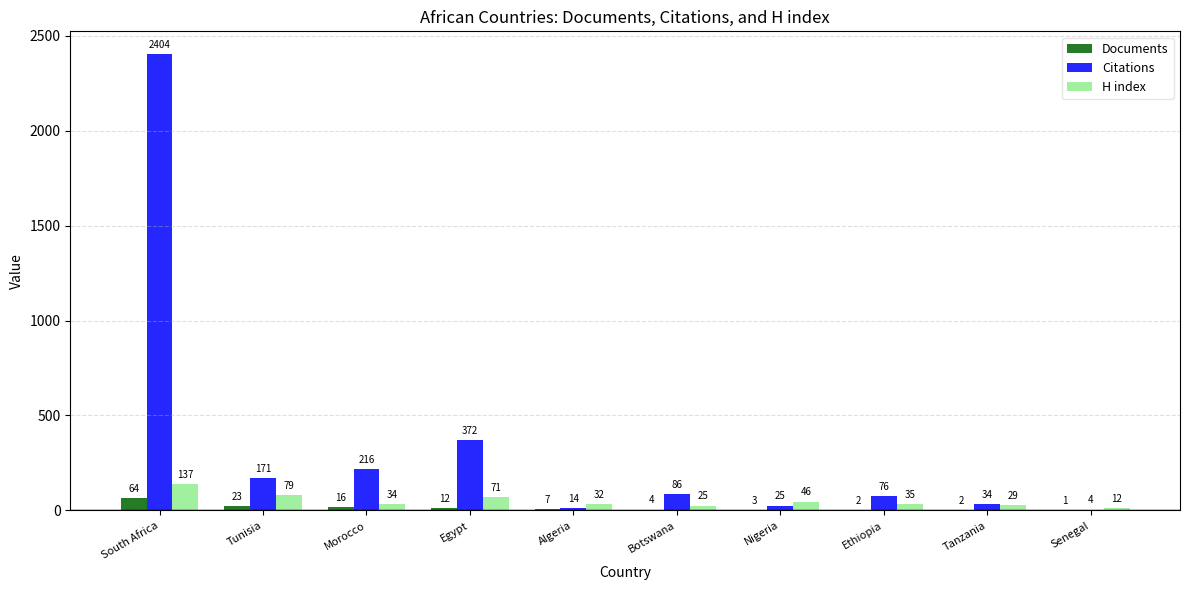

What is the sum of the Citations values at South Africa and Morocco?

2620